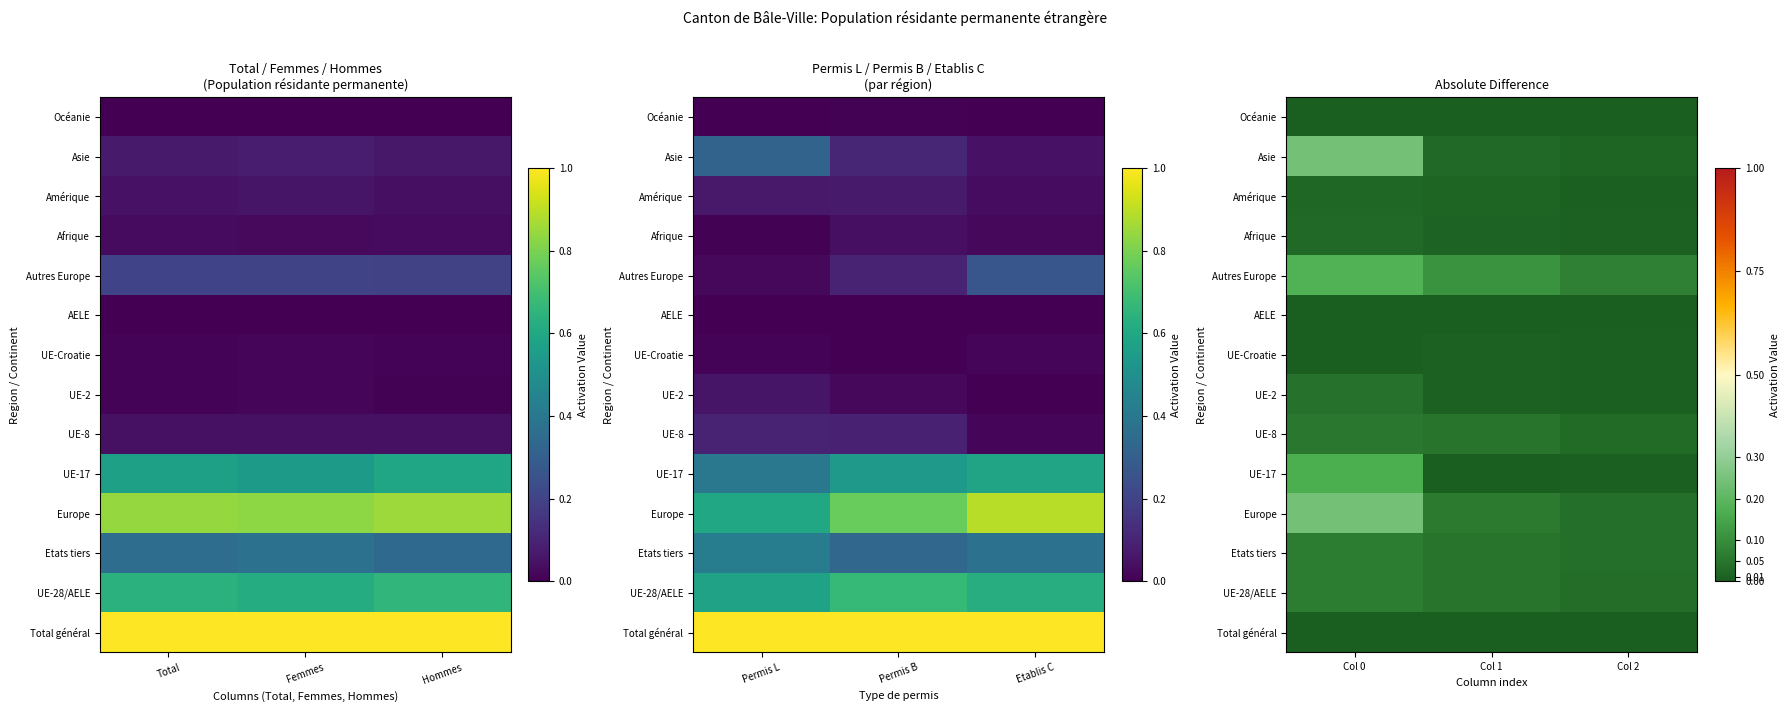

Is the value of Afrique at Col 1 greater than the value of UE-Croatie at Col 0?

Yes